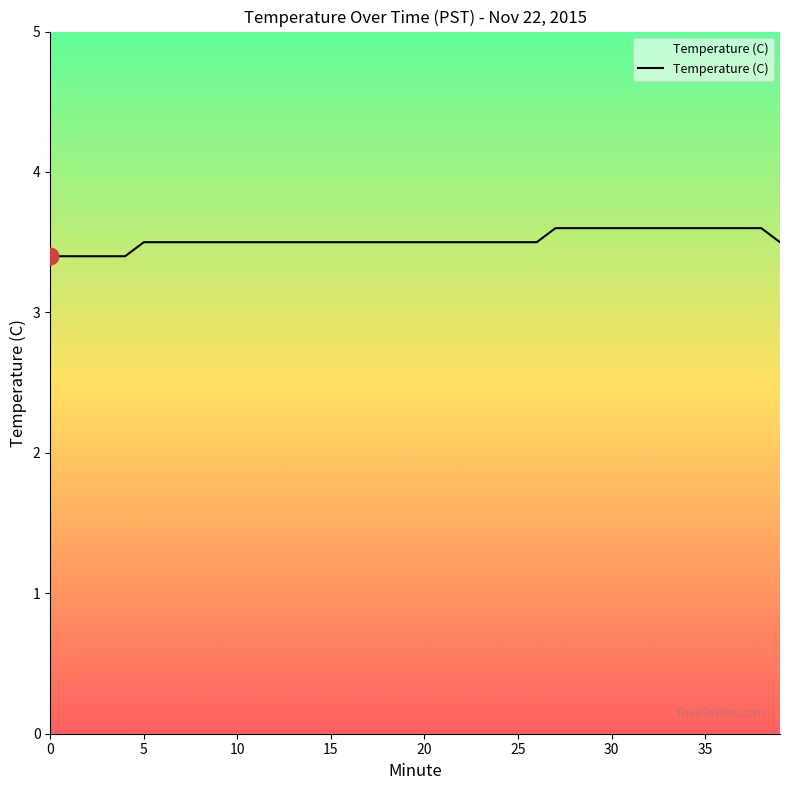

What is the minimum value shown in the chart?

3.4